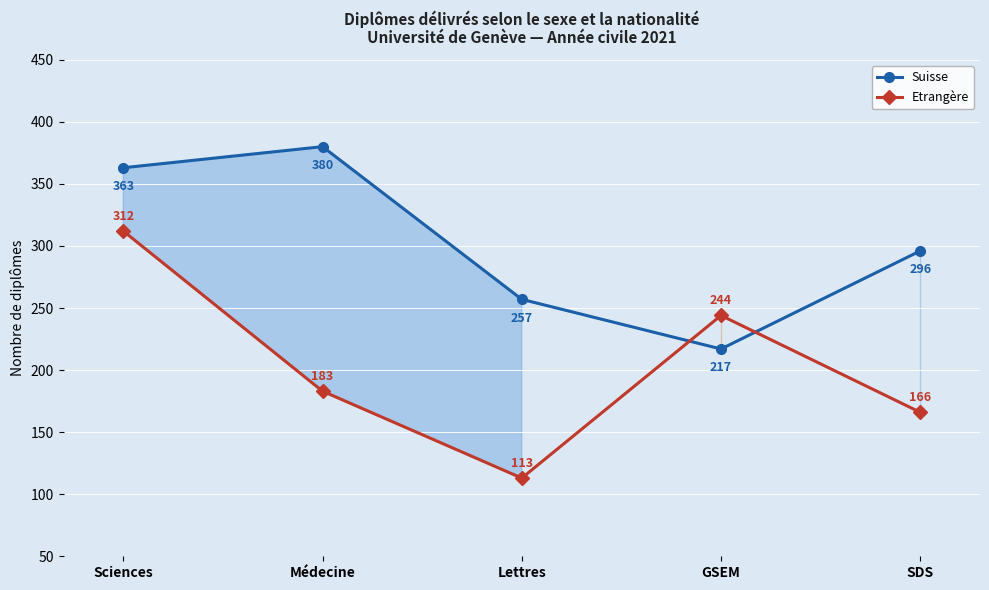

How many lines are shown in the chart?

2